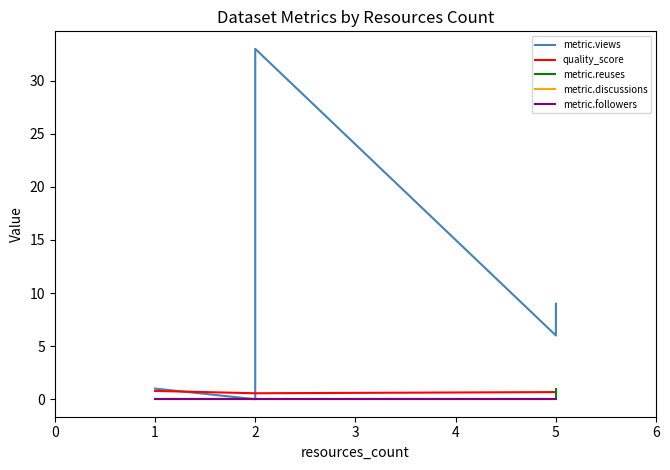

True or false: quality_score and metric.discussions intersect in this chart.

False